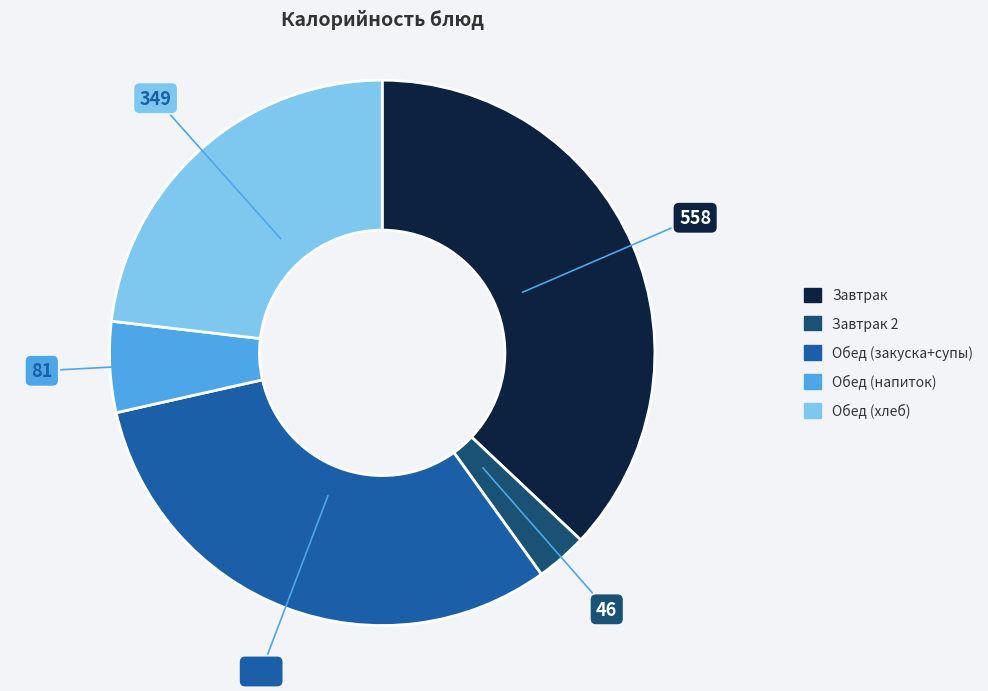

Is there a majority slice in this chart?

No